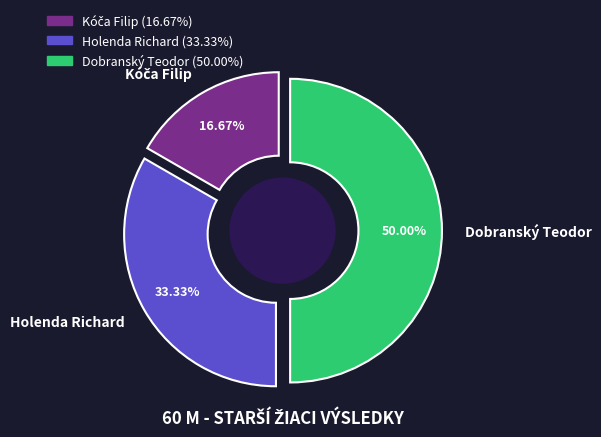

Rank the categories by value from lowest to highest.

Kóča Filip, Holenda Richard, Dobranský Teodor